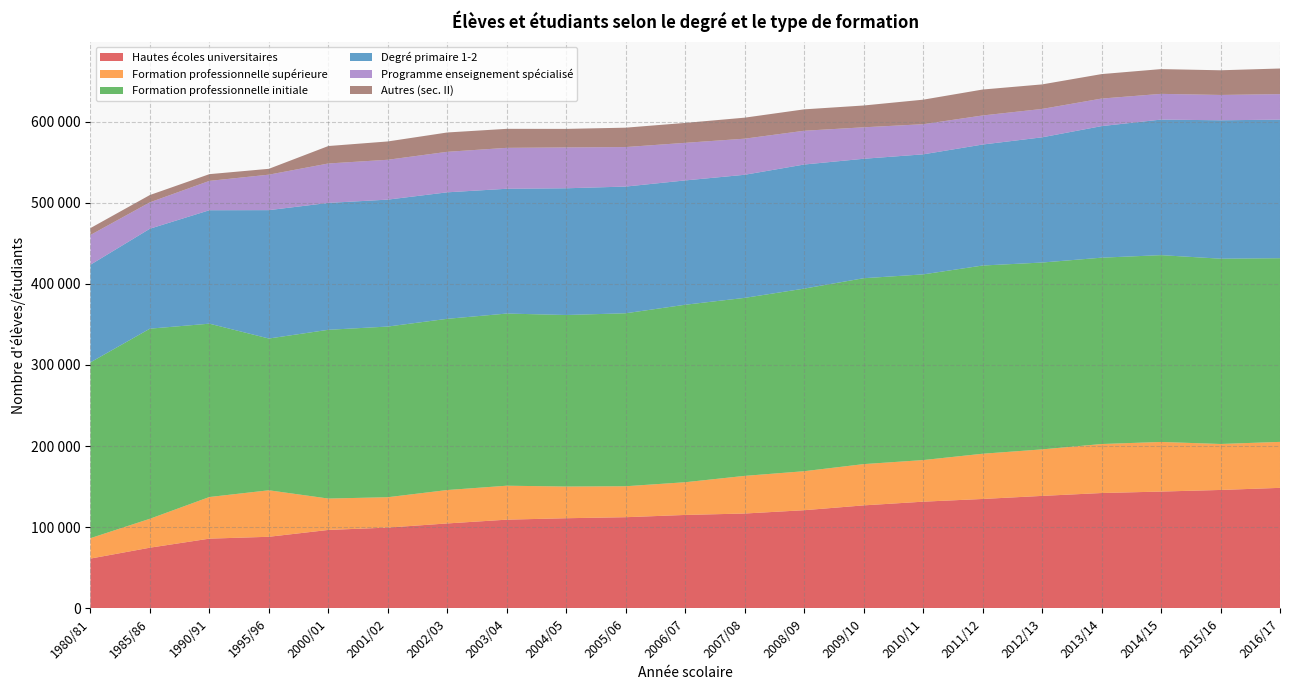

Reading left to right, list all the values displayed in this chart.

Hautes écoles universitaires: 1980/81=61373	1985/86=74806	1990/91=85940	1995/96=88243	2000/01=96673	2001/02=99570	2002/03=104689	2003/04=109334	2004/05=111100	2005/06=112373	2006/07=115142	2007/08=116909	2008/09=120984	2009/10=126940	2010/11=131494	2011/12=134838	2012/13=138621	2013/14=142163	2014/15=143960	2015/16=145946	2016/17=148533
Formation professionnelle supérieure: 1980/81=25164	1985/86=35643	1990/91=51307	1995/96=57307	2000/01=38674	2001/02=37444	2002/03=41171	2003/04=41849	2004/05=39067	2005/06=38151	2006/07=40338	2007/08=46390	2008/09=48071	2009/10=50858	2010/11=51280	2011/12=55737	2012/13=57334	2013/14=60389	2014/15=61145	2015/16=56660	2016/17=56658
Formation professionnelle initiale: 1980/81=216655	1985/86=234271	1990/91=213615	1995/96=187026	2000/01=207969	2001/02=210304	2002/03=210997	2003/04=212146	2004/05=211384	2005/06=213174	2006/07=218709	2007/08=219354	2008/09=225008	2009/10=229079	2010/11=228825	2011/12=231947	2012/13=230252	2013/14=229640	2014/15=230207	2015/16=228347	2016/17=226351
Degré primaire 1-2: 1980/81=120289	1985/86=123176	1990/91=139798	1995/96=158201	2000/01=156364	2001/02=156425	2002/03=155879	2003/04=153780	2004/05=156157	2005/06=156129	2006/07=153204	2007/08=151699	2008/09=152919	2009/10=147200	2010/11=147932	2011/12=149102	2012/13=154293	2013/14=162127	2014/15=167055	2015/16=170557	2016/17=170758
Programme enseignement spécialisé: 1980/81=36668	1985/86=32529	1990/91=36164	1995/96=43724	2000/01=48594	2001/02=49114	2002/03=49921	2003/04=50431	2004/05=50341	2005/06=48689	2006/07=46327	2007/08=44490	2008/09=41624	2009/10=38781	2010/11=37130	2011/12=35819	2012/13=34987	2013/14=33940	2014/15=31698	2015/16=31214	2016/17=31440
Autres (sec. II): 1980/81=8497	1985/86=8990	1990/91=8297	1995/96=7200	2000/01=21503	2001/02=22566	2002/03=23831	2003/04=23433	2004/05=22852	2005/06=23886	2006/07=24544	2007/08=25897	2008/09=26378	2009/10=26872	2010/11=30233	2011/12=31959	2012/13=30236	2013/14=30172	2014/15=30522	2015/16=30406	2016/17=31573